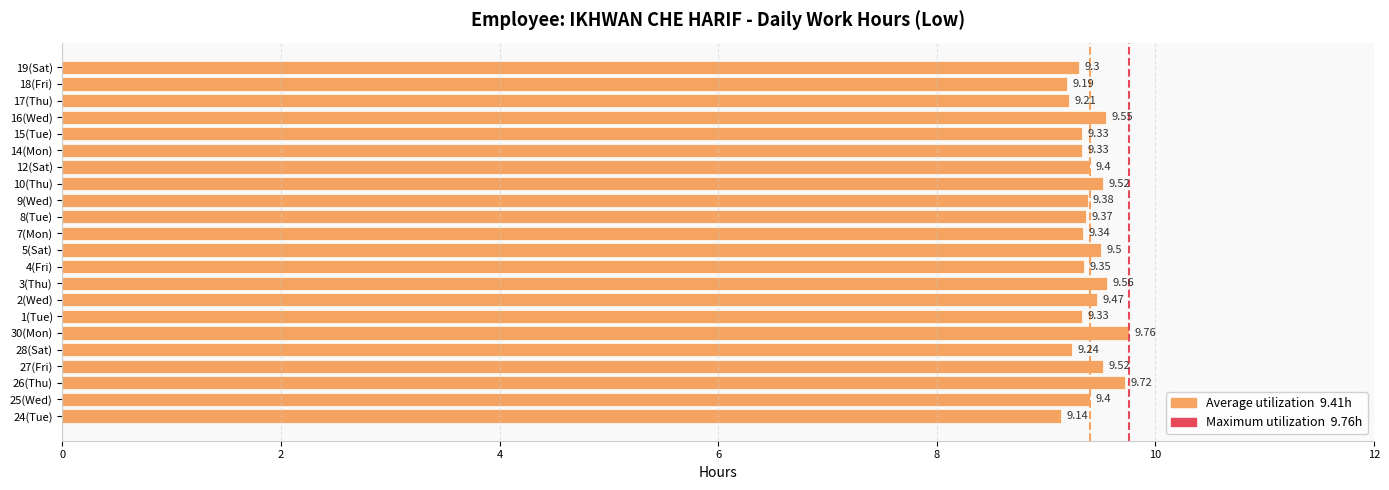

Count the values in the range 9 to 10.

22